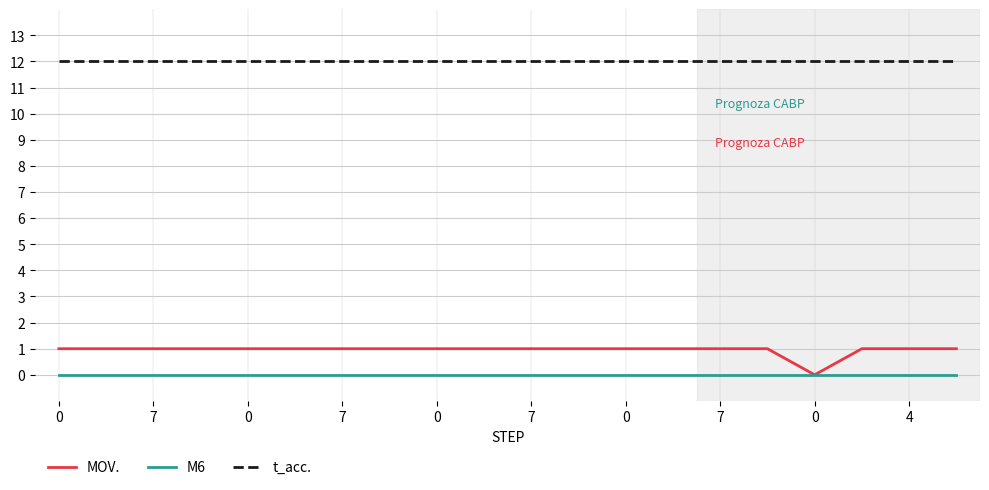

Which series has the largest total across all categories?

t_acc.